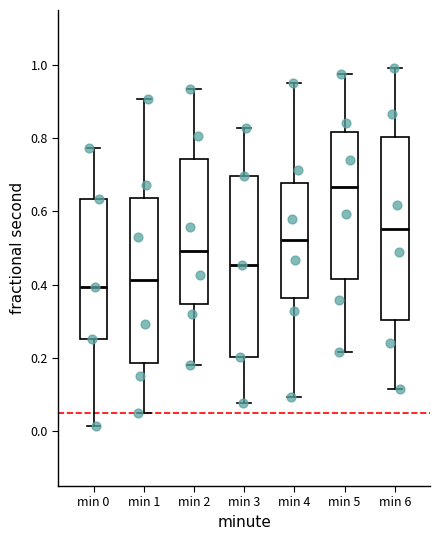

Reading left to right, transcribe this box plot: for each box, give where its median line is, the range the box spans, and where its two whiskers end, as read against the y-axis. The values are not printed on the chart, so give them approximately, as read against the axis.

min 0: median 0.40, box 0.26 to 0.64, whiskers 0.02 to 0.78
min 1: median 0.42, box 0.18 to 0.64, whiskers 0.04 to 0.90
min 2: median 0.50, box 0.34 to 0.74, whiskers 0.18 to 0.94
min 3: median 0.46, box 0.20 to 0.70, whiskers 0.08 to 0.82
min 4: median 0.52, box 0.36 to 0.68, whiskers 0.10 to 0.96
min 5: median 0.66, box 0.42 to 0.82, whiskers 0.22 to 0.98
min 6: median 0.56, box 0.30 to 0.80, whiskers 0.12 to 1.00